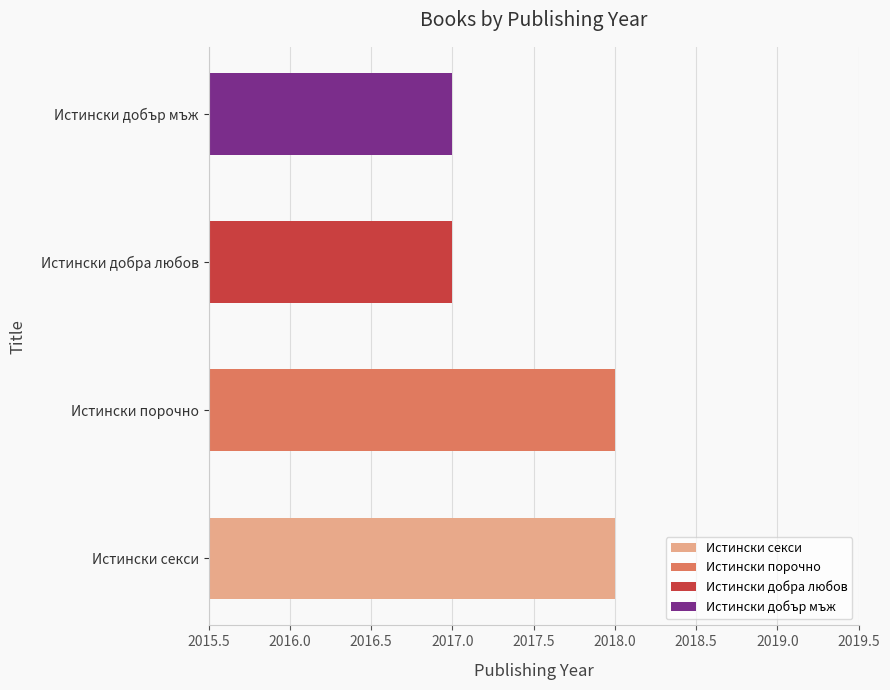

The value at Истински секси is 2018. True or false?

True